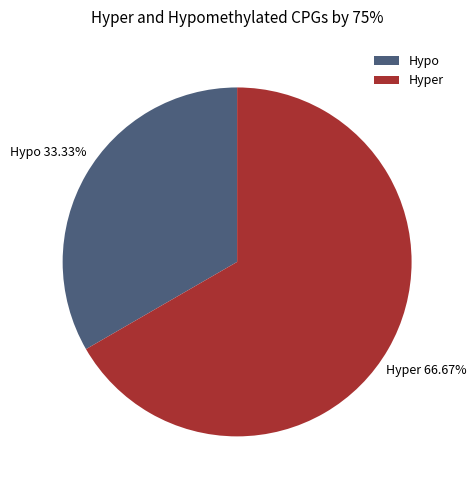

Which slice is the smallest?

Hypo